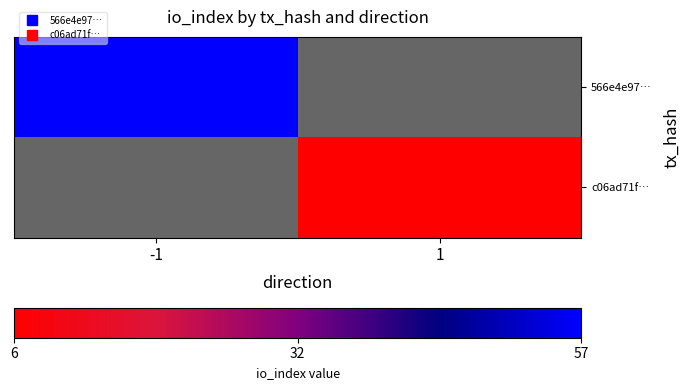

Rank the series by their average value, from lowest to highest.

566e4e97…, c06ad71f…